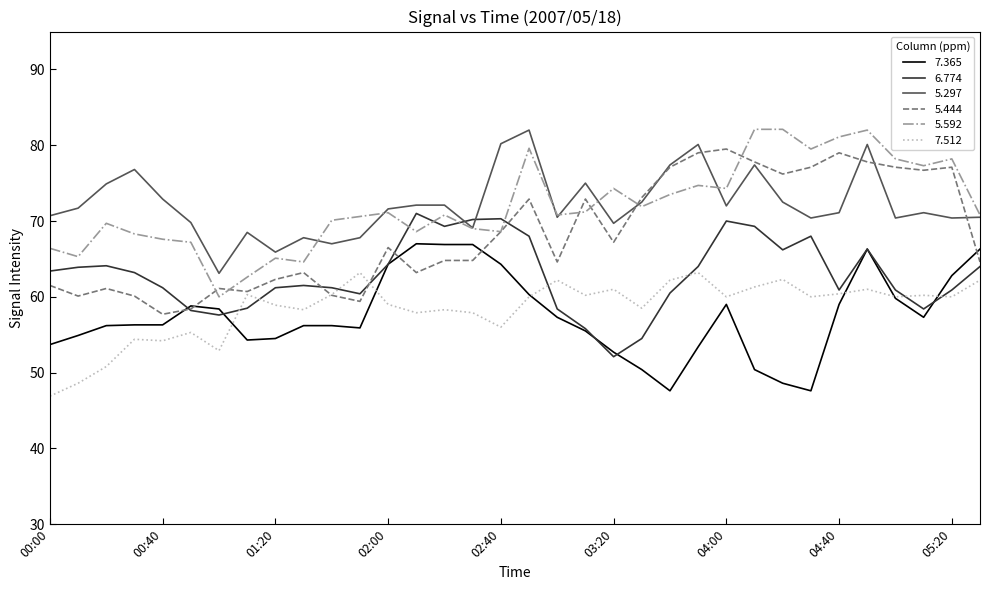

True or false: 5.592 and 7.512 cross at least once.

False